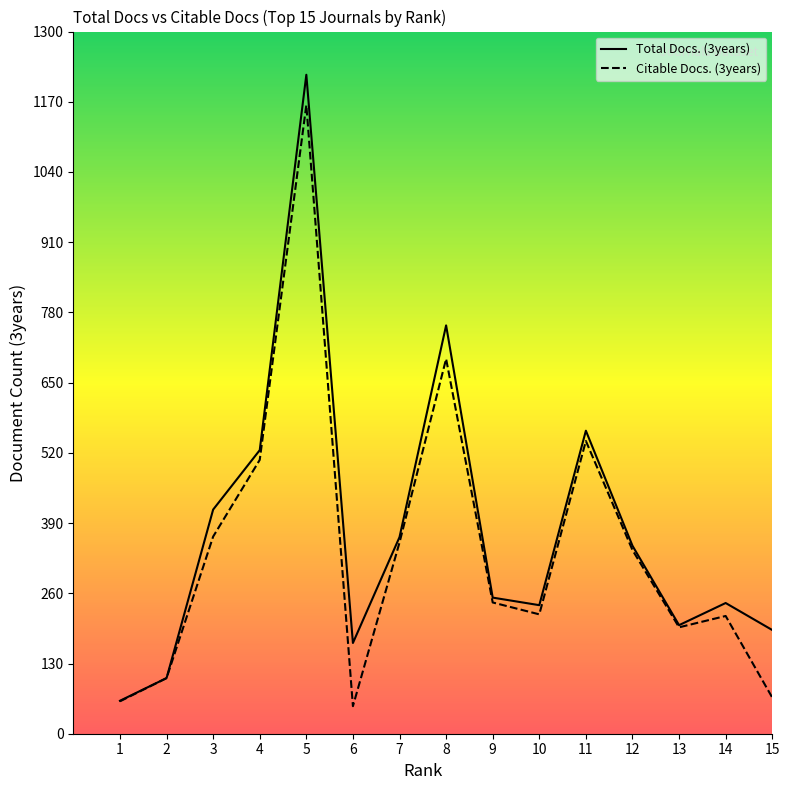

What is the difference between the second highest and second lowest values in the Total Docs. (3years) series?

653